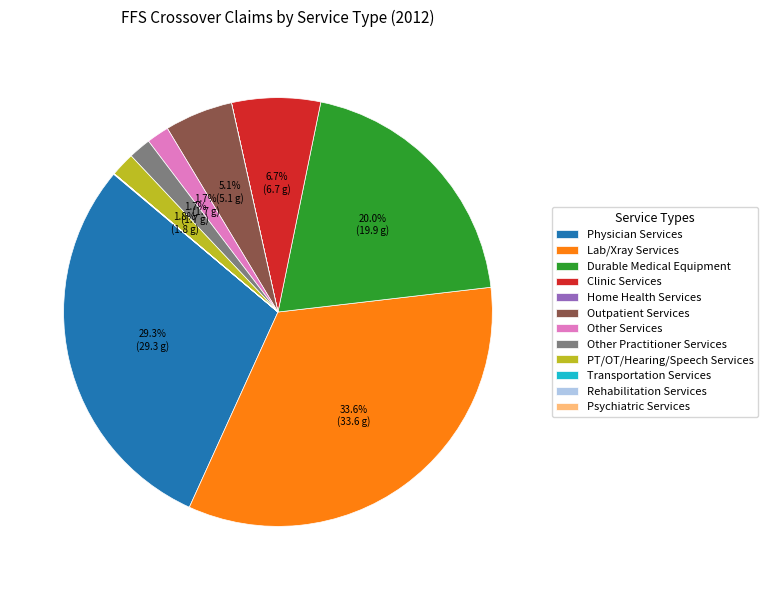

How much of the chart is everything except Clinic Services?

93.3%